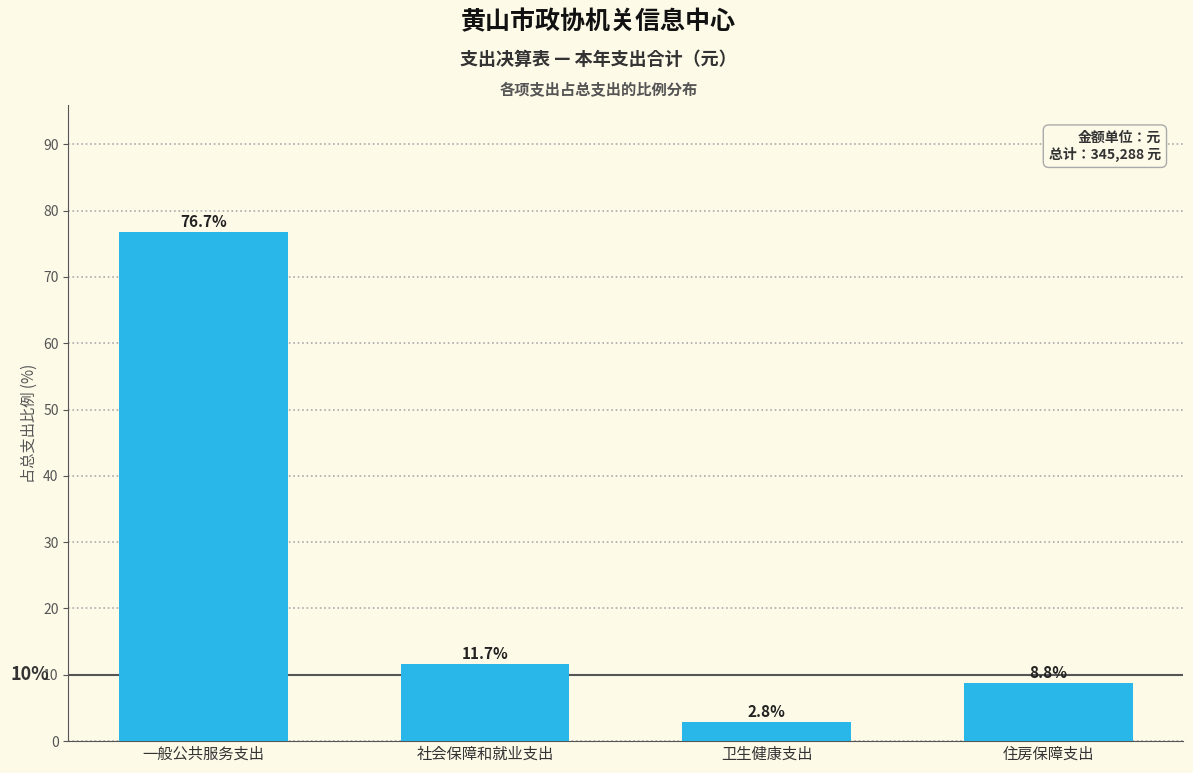

Reading right to left, extract all data points from this chart.

8.8	2.8	11.7	76.7